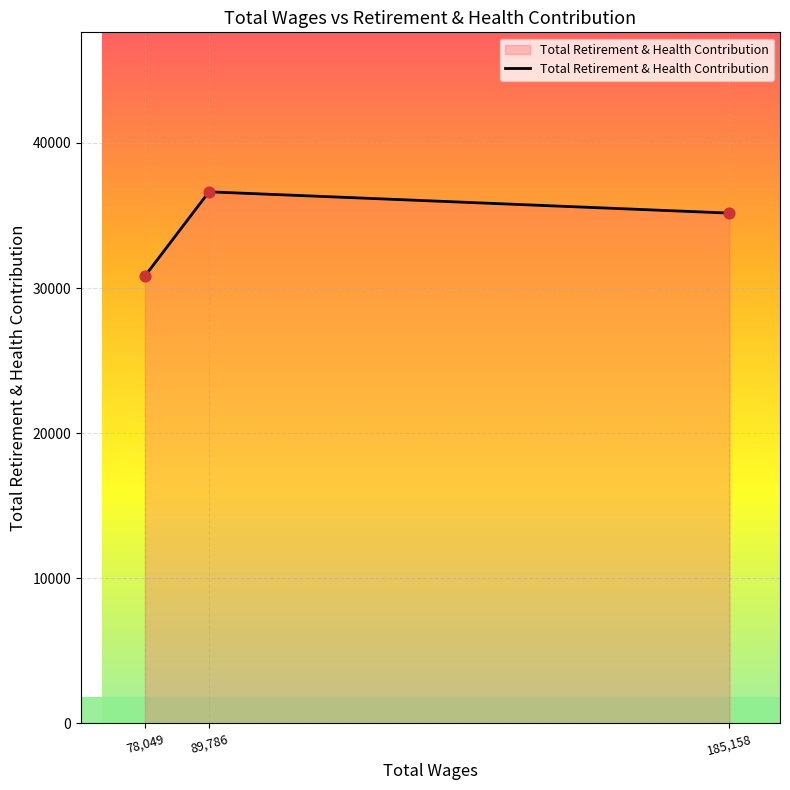

Which has a higher value, 185,158 or 89,786?

89,786